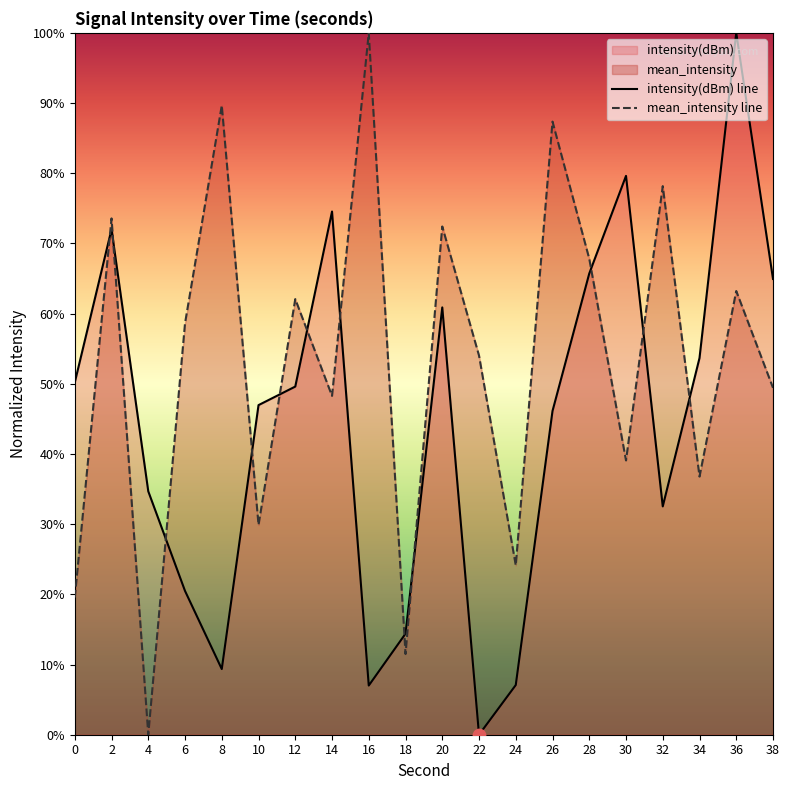

Which series reaches the minimum Y coordinate?

intensity(dBm) line